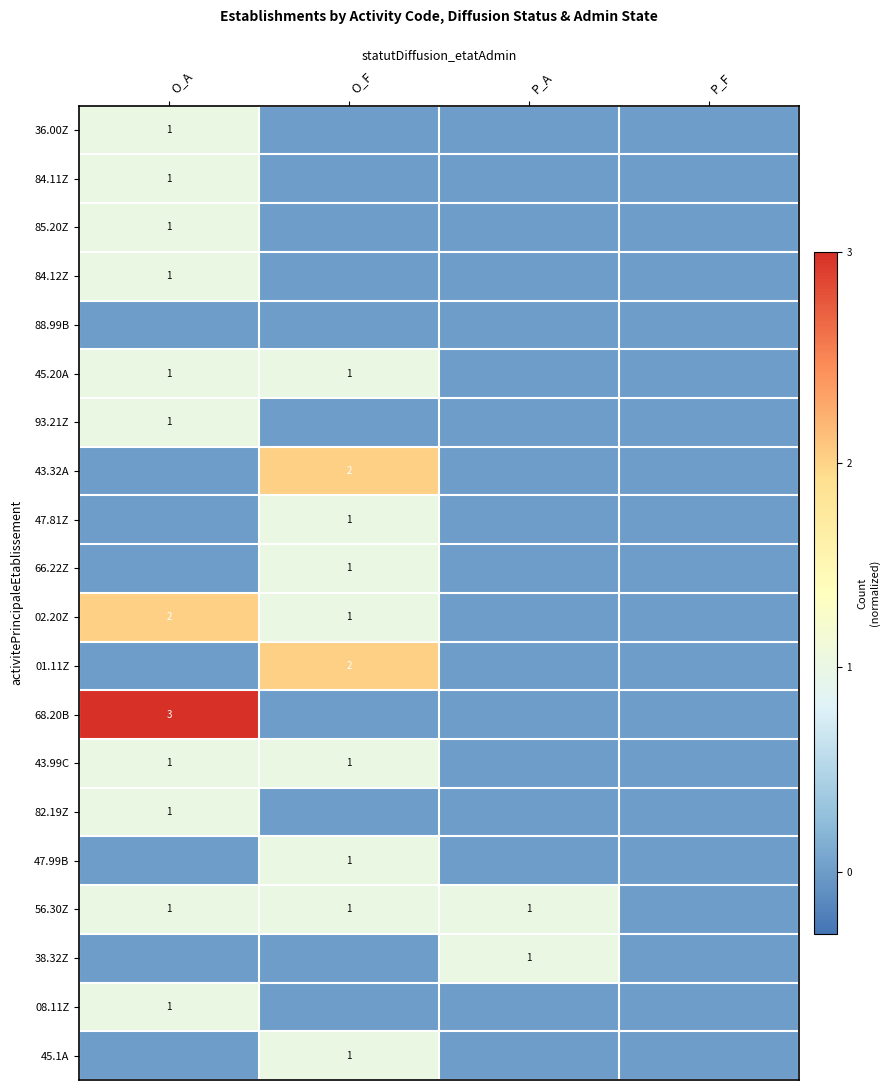

Is it true that 93.21Z equals 2 at O_A?

False